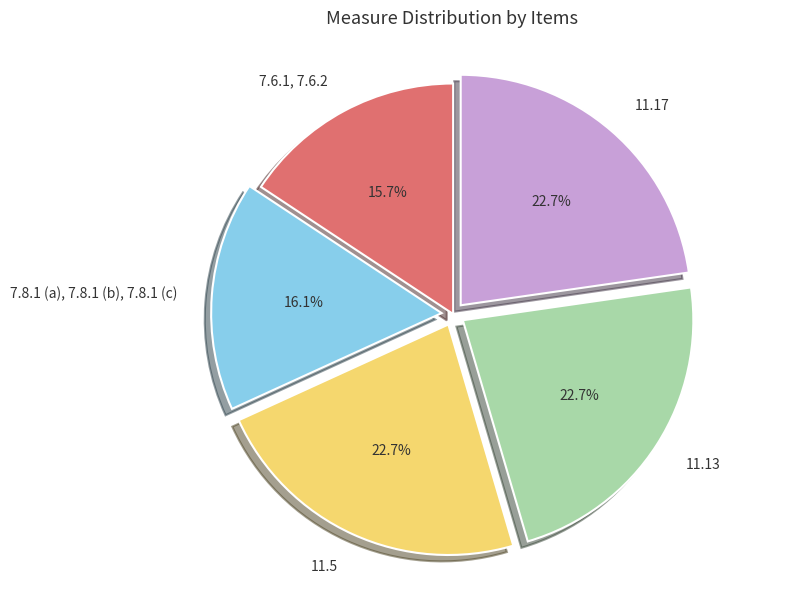

To the nearest percent, what percentage of the pie is 11.13?

23%